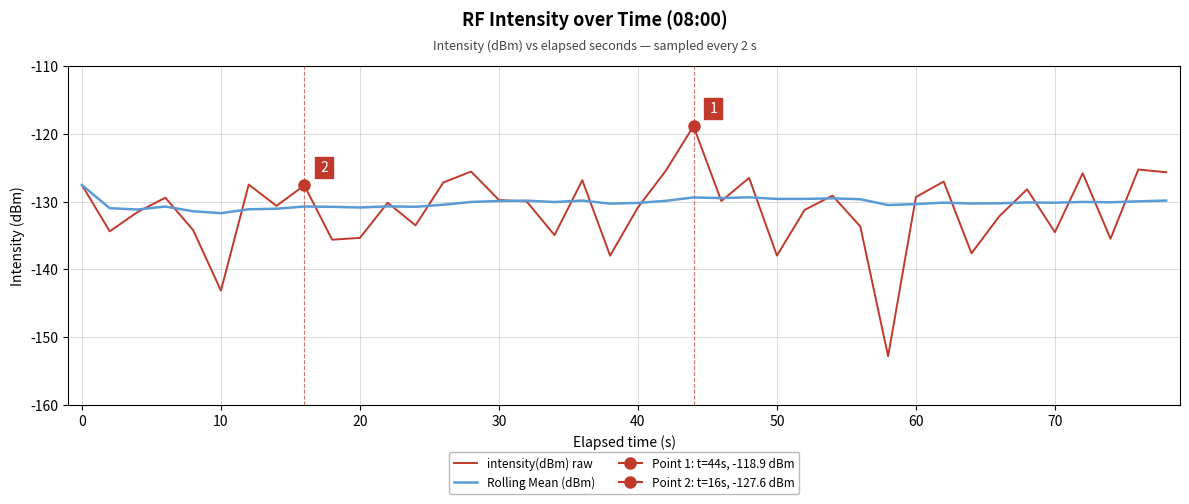

In intensity(dBm) raw, how many points are higher than both neighbors (excluding endpoints)?

13